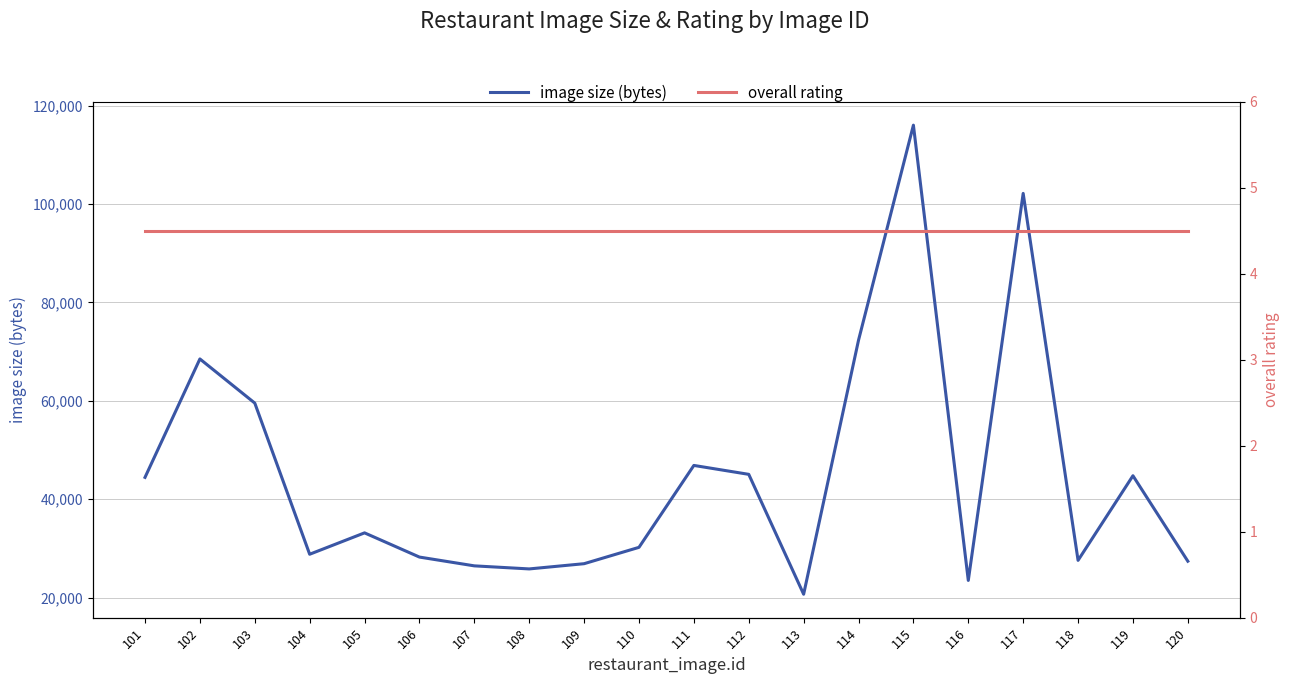

The value of image size (bytes) at 115 is 189244.0. True or false?

False